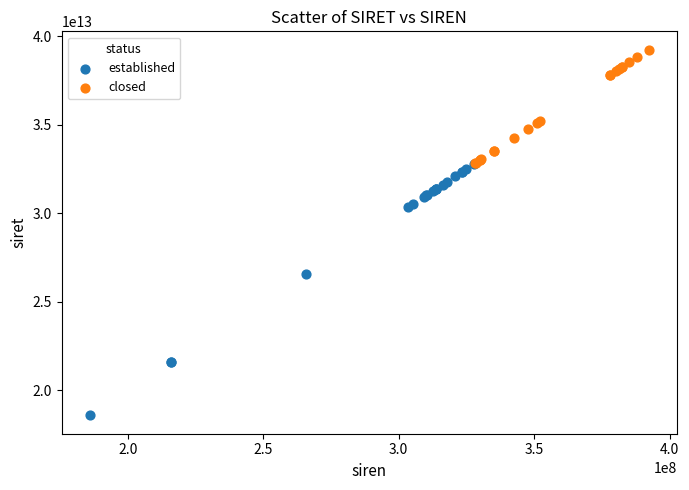

Which series contains the lowest Y value?

established